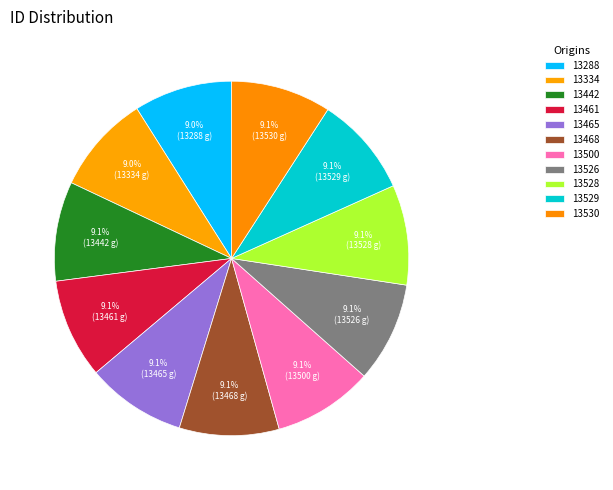

How many slices are in this pie chart?

11